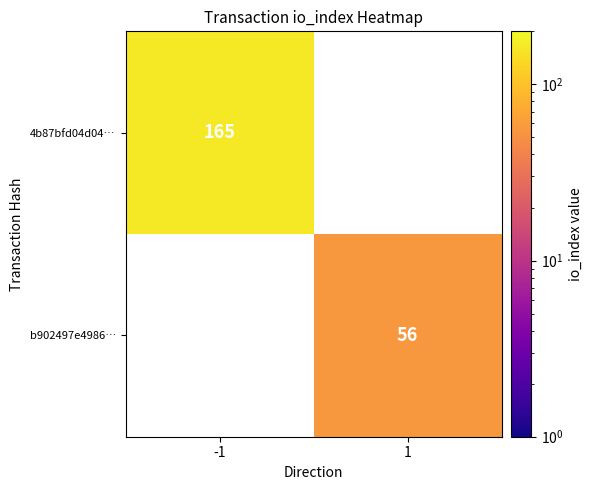

True or false: 4b87bfd04d04… has a value of 112 at -1.

False